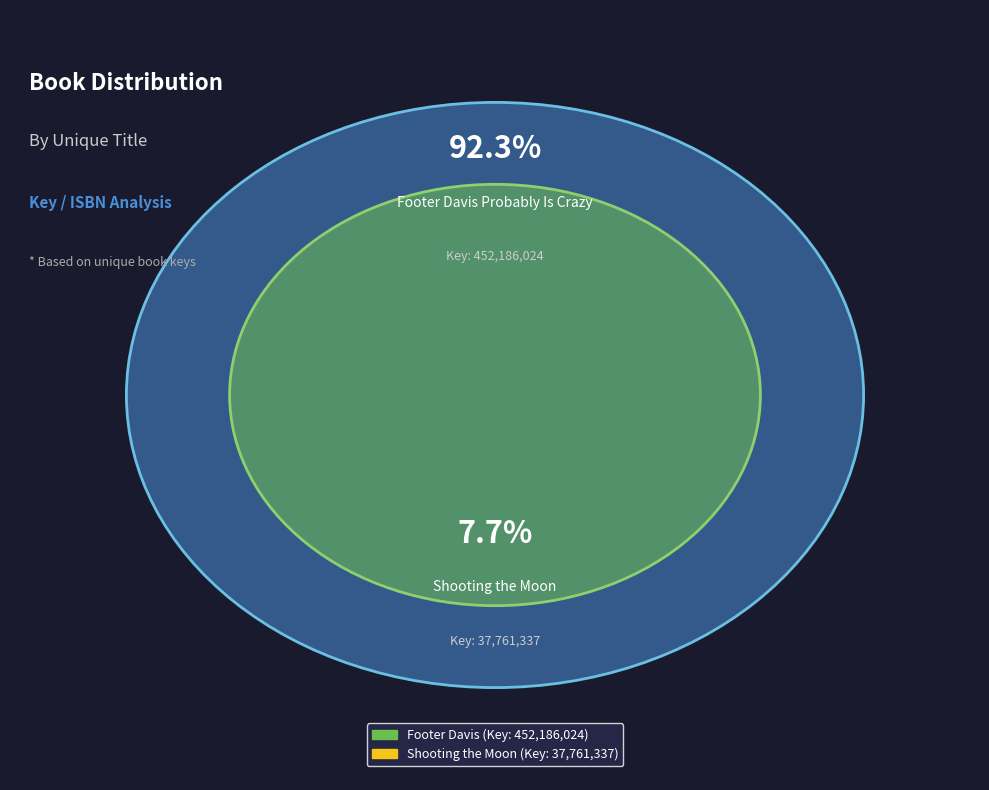

True or false: Footer Davis Probably Is Crazy accounts for 92% of the total.

True